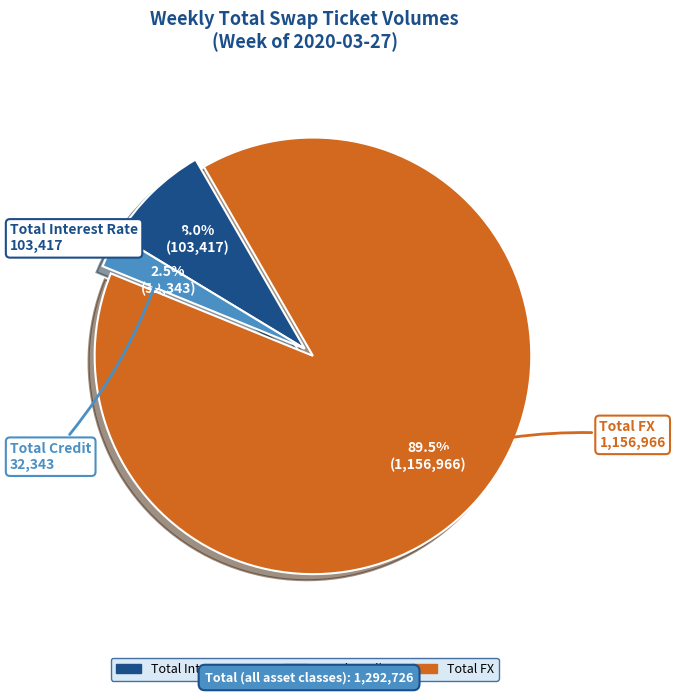

What is the largest slice in the pie chart?

Total FX